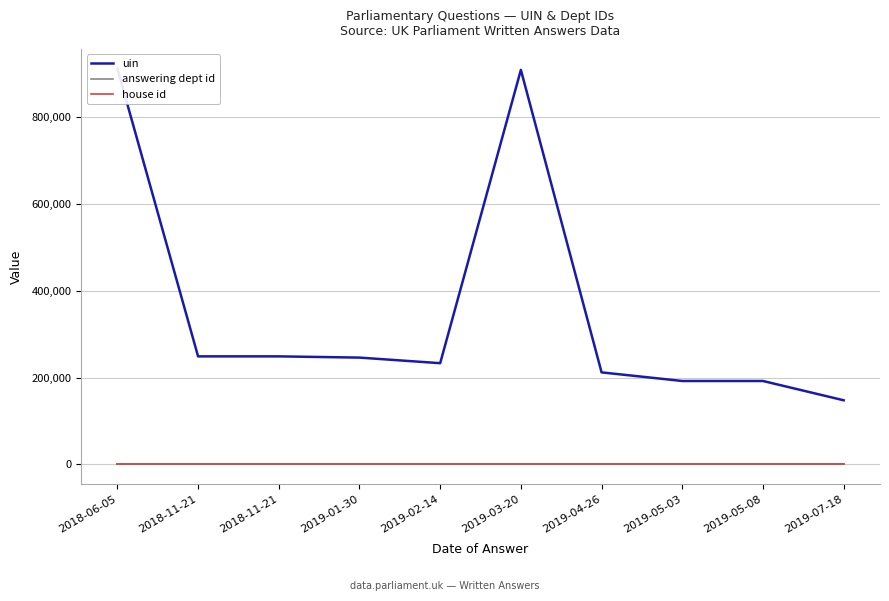

What is the spread (max minus min) of values at 2019-07-18?

147487